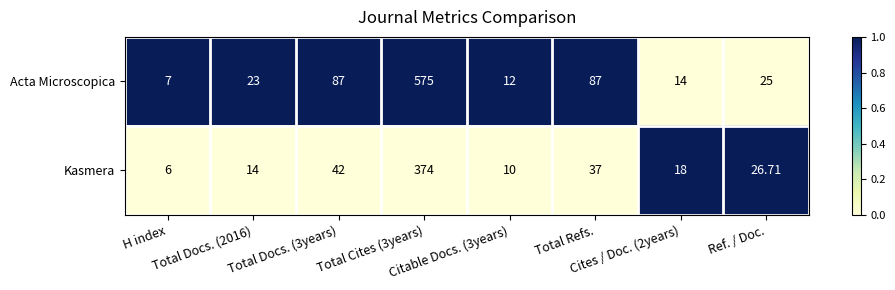

Count the number of data series in this chart.

2